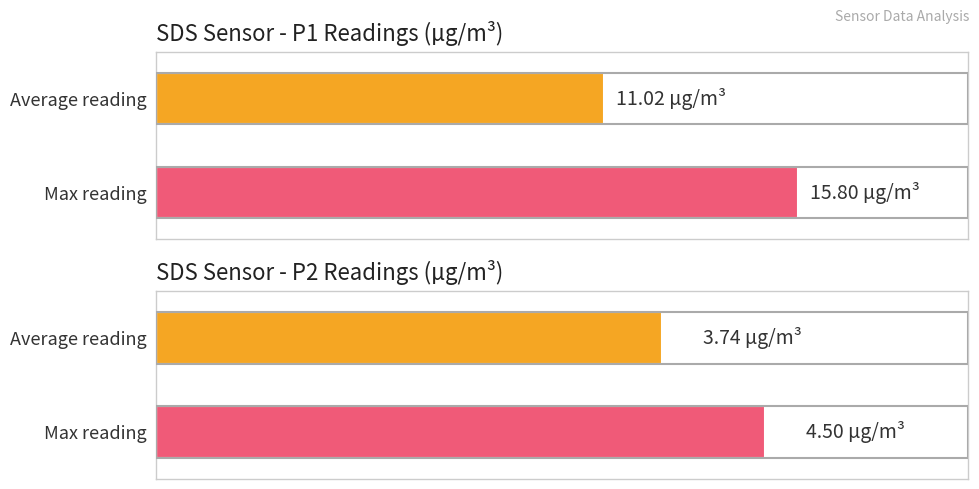

Which series has the largest range (max minus min)?

SDS_P1